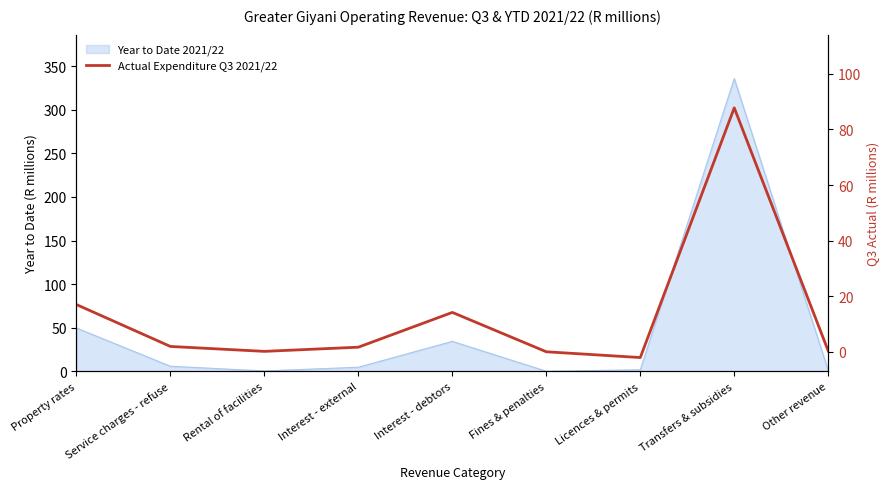

What is the difference between the values at Licences & permits and Interest - external?

3.7